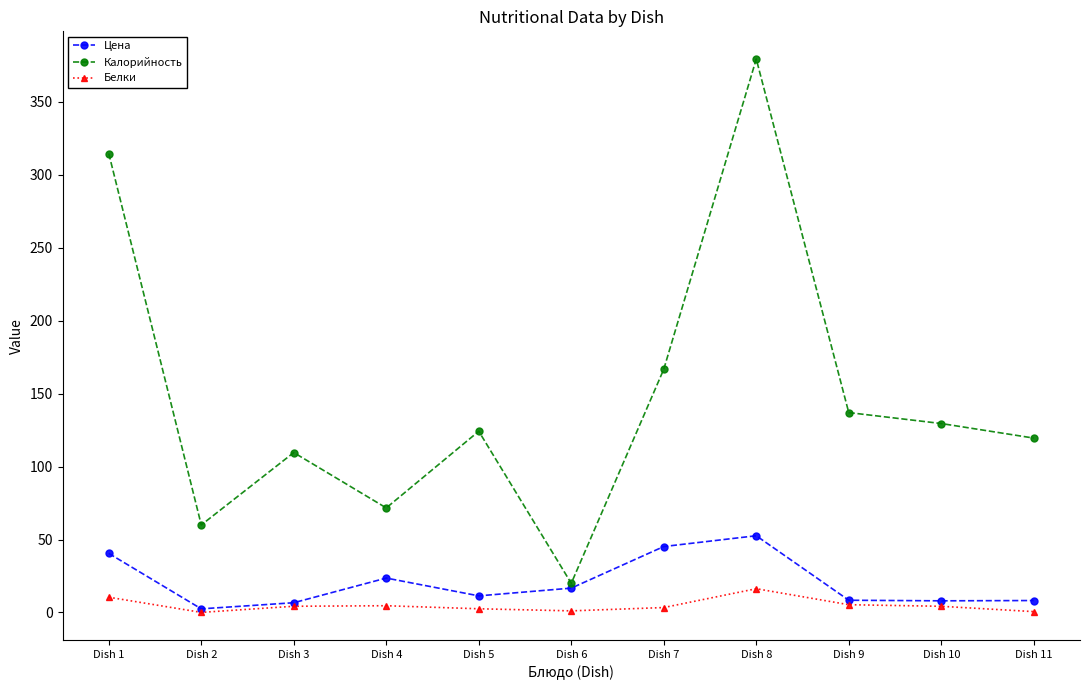

Between Dish 4 and Dish 11, which series saw the biggest shift?

Калорийность